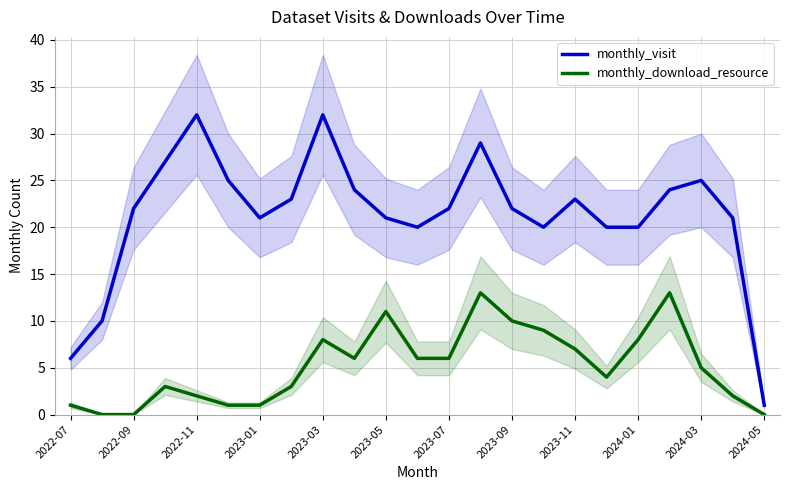

Reading right to left, what are all the values shown in this chart?

monthly_visit: 1	21	25	24	20	20	23	20	22	29	22	20	21	24	32	23	21	25	32	27	22	10	6
monthly_download_resource: 0	2	5	13	8	4	7	9	10	13	6	6	11	6	8	3	1	1	2	3	0	0	1